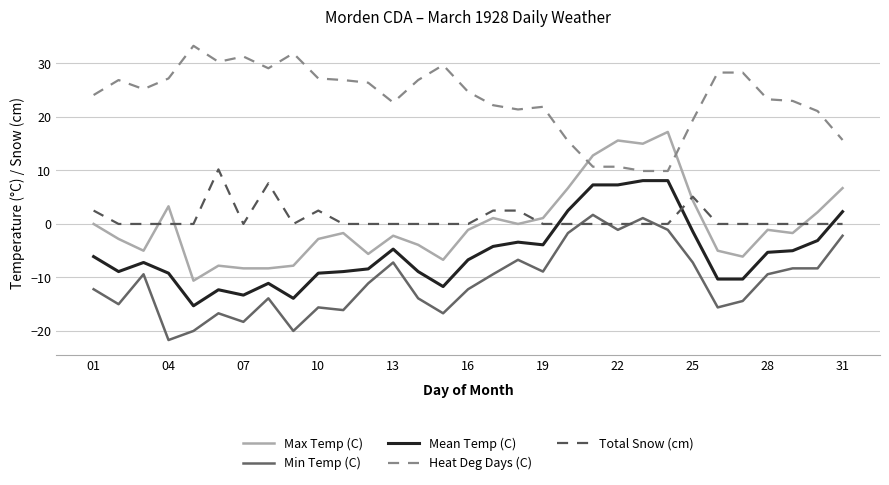

True or false: Total Snow (cm) and Max Temp (C) cross at least once.

True